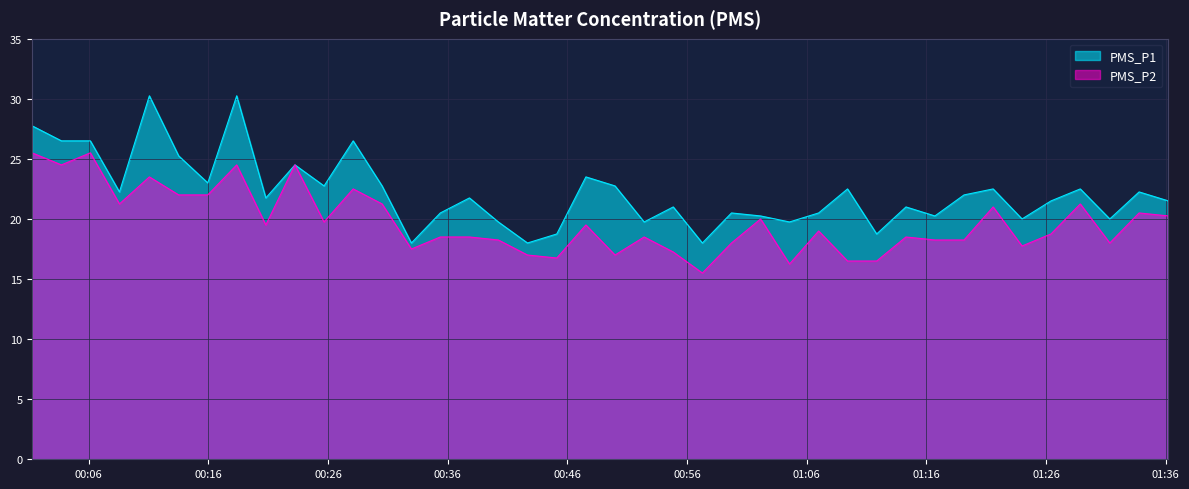

How many interior local valleys does the PMS_P1 series have?

13